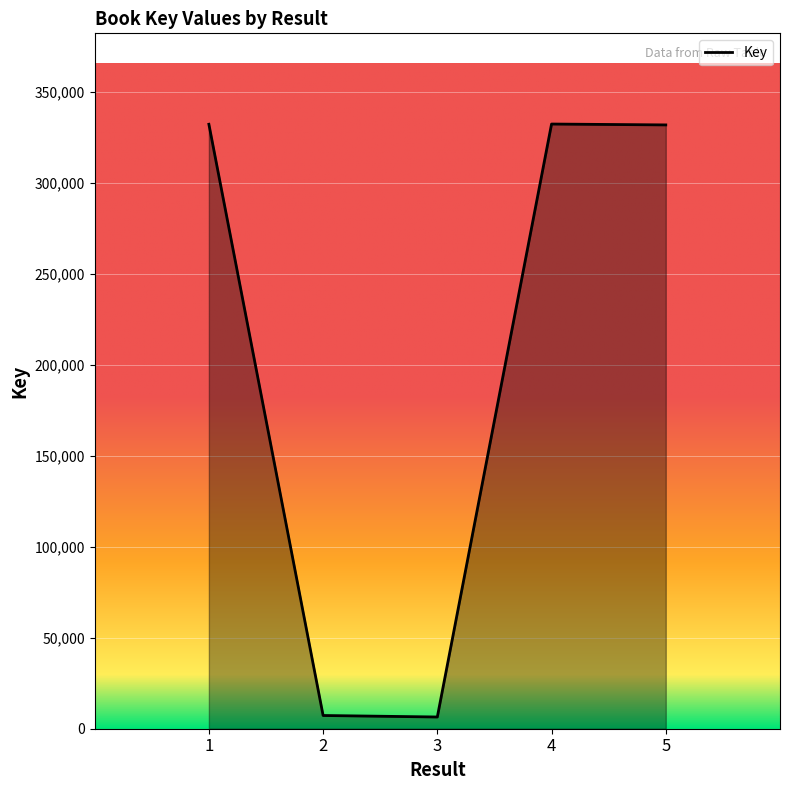

Is it true that the value at 4 is 332440?

True